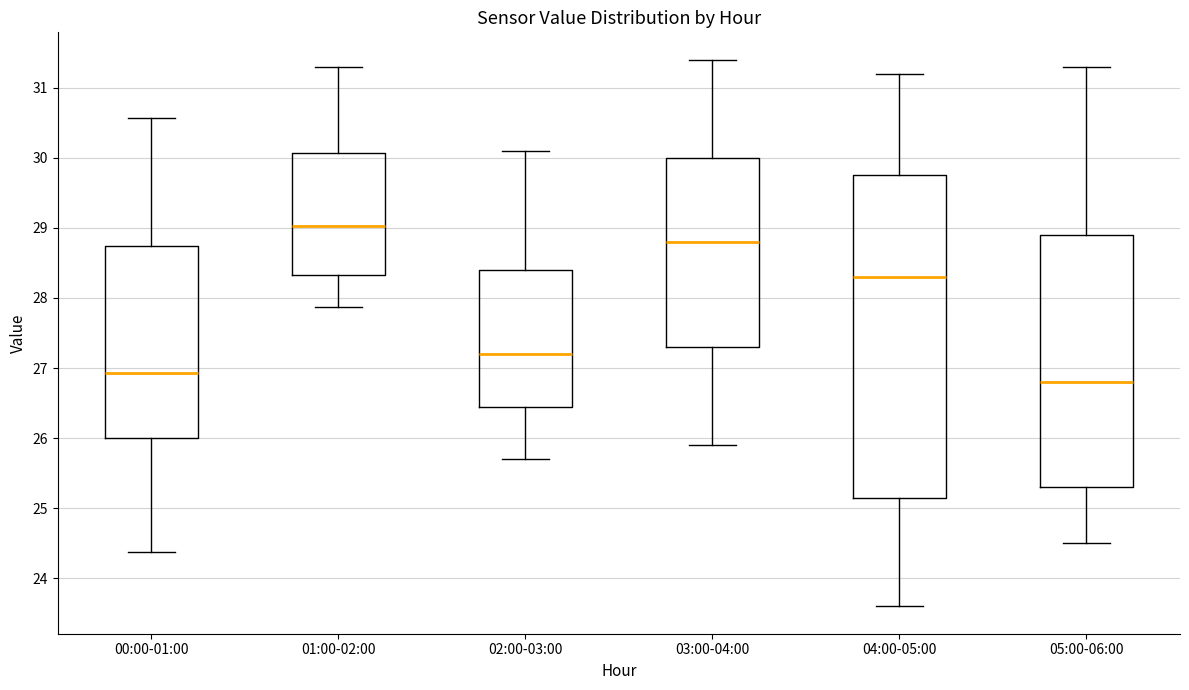

Reading left to right, read every box against the y-axis: the position of its median line, the range the box covers, and the ends of its whiskers. The values are not printed on the chart, so give them approximately, as read against the axis.

00:00-01:00: median 26.9, box 26.0 to 28.7, whiskers 24.4 to 30.6
01:00-02:00: median 29.0, box 28.3 to 30.1, whiskers 27.9 to 31.3
02:00-03:00: median 27.2, box 26.5 to 28.4, whiskers 25.7 to 30.1
03:00-04:00: median 28.8, box 27.3 to 30.0, whiskers 25.9 to 31.4
04:00-05:00: median 28.3, box 25.2 to 29.8, whiskers 23.6 to 31.2
05:00-06:00: median 26.8, box 25.3 to 28.9, whiskers 24.5 to 31.3